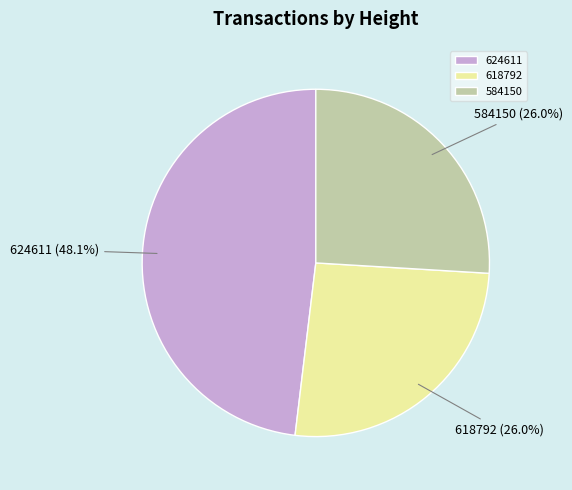

Is 584150 the majority of the pie?

No